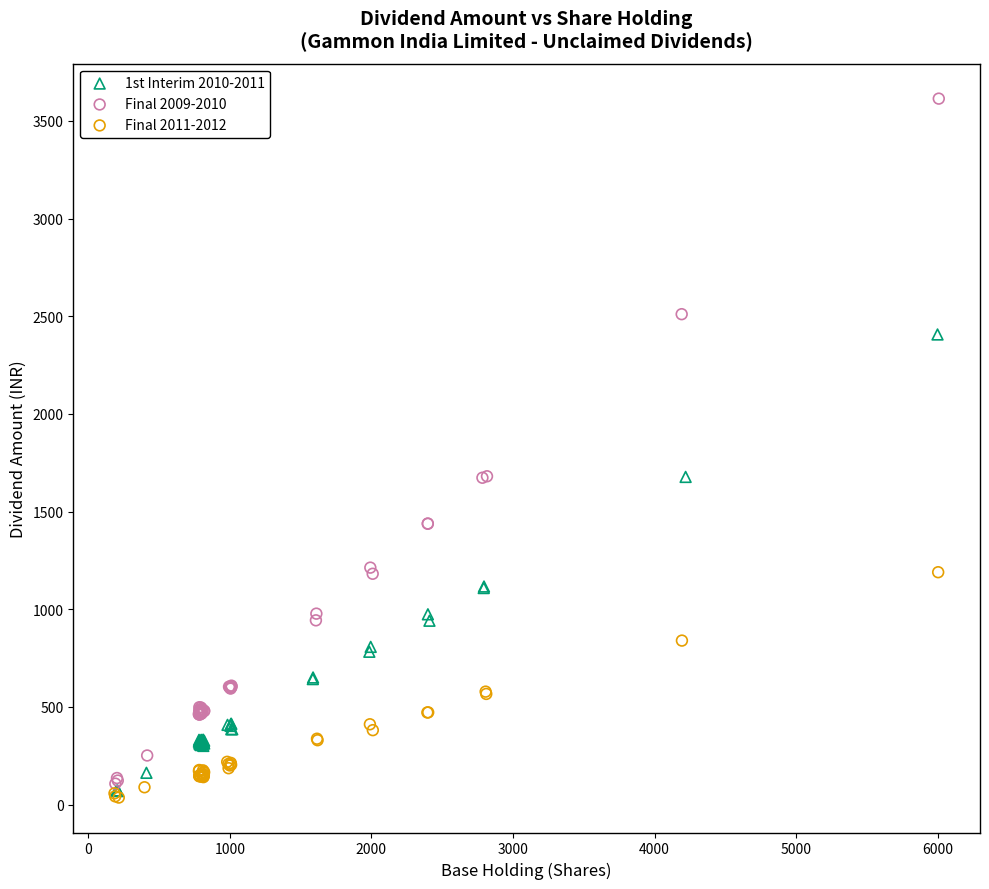

Which series has the widest spread of Y values?

Final 2009-2010